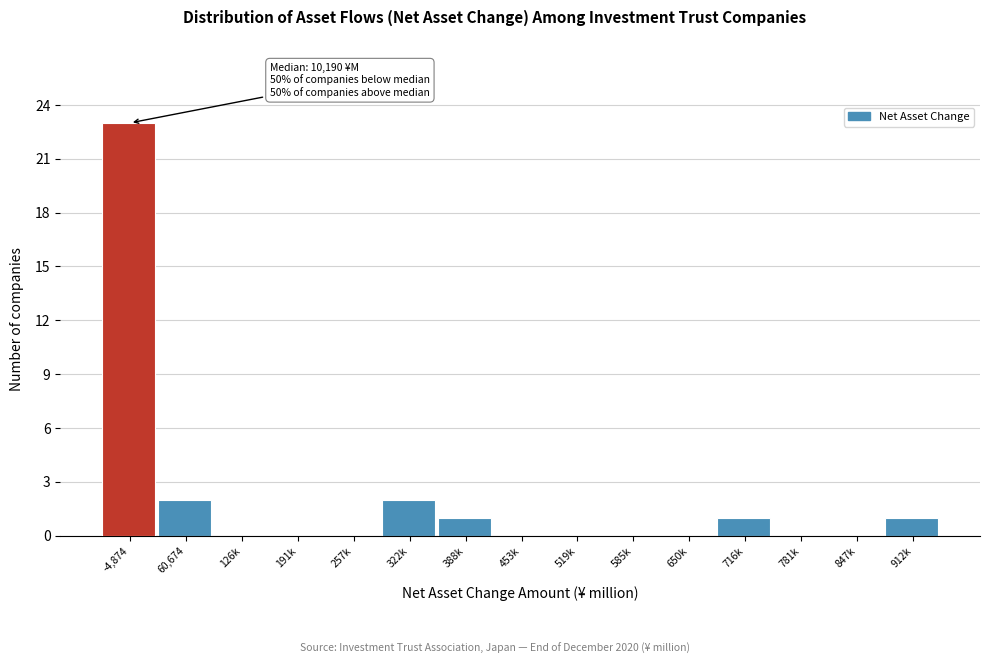

Reading right to left, list all the values displayed in this chart.

912k=1	847k=0	781k=0	716k=1	650k=0	585k=0	519k=0	453k=0	388k=1	322k=2	257k=0	191k=0	126k=0	60,674=2	-4,874=23